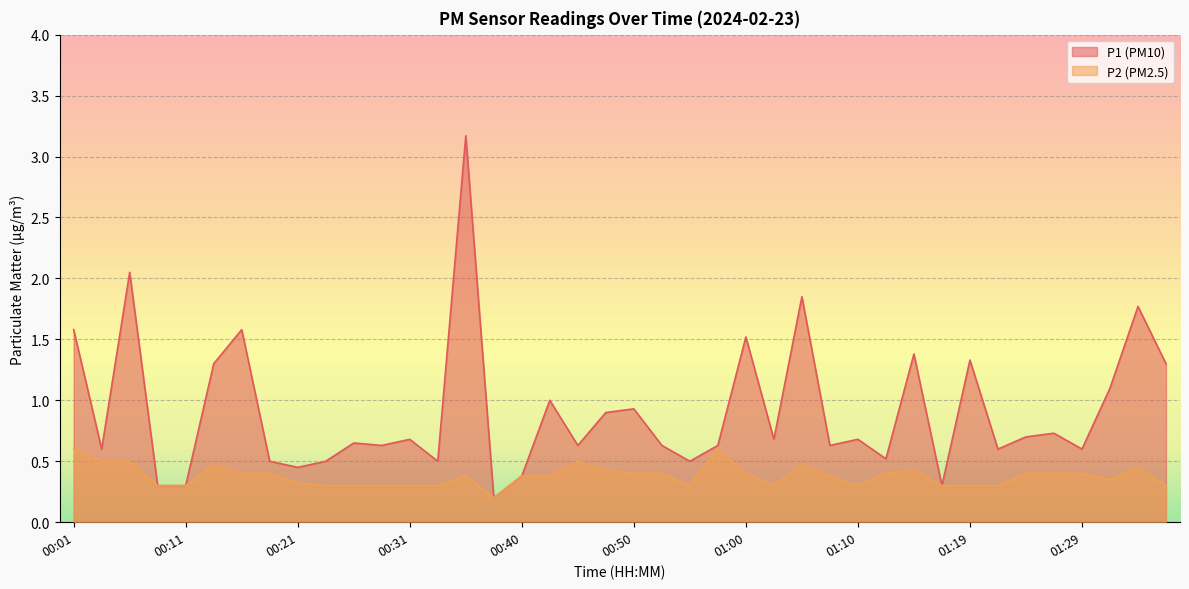

What position from the left is 01:19?

33